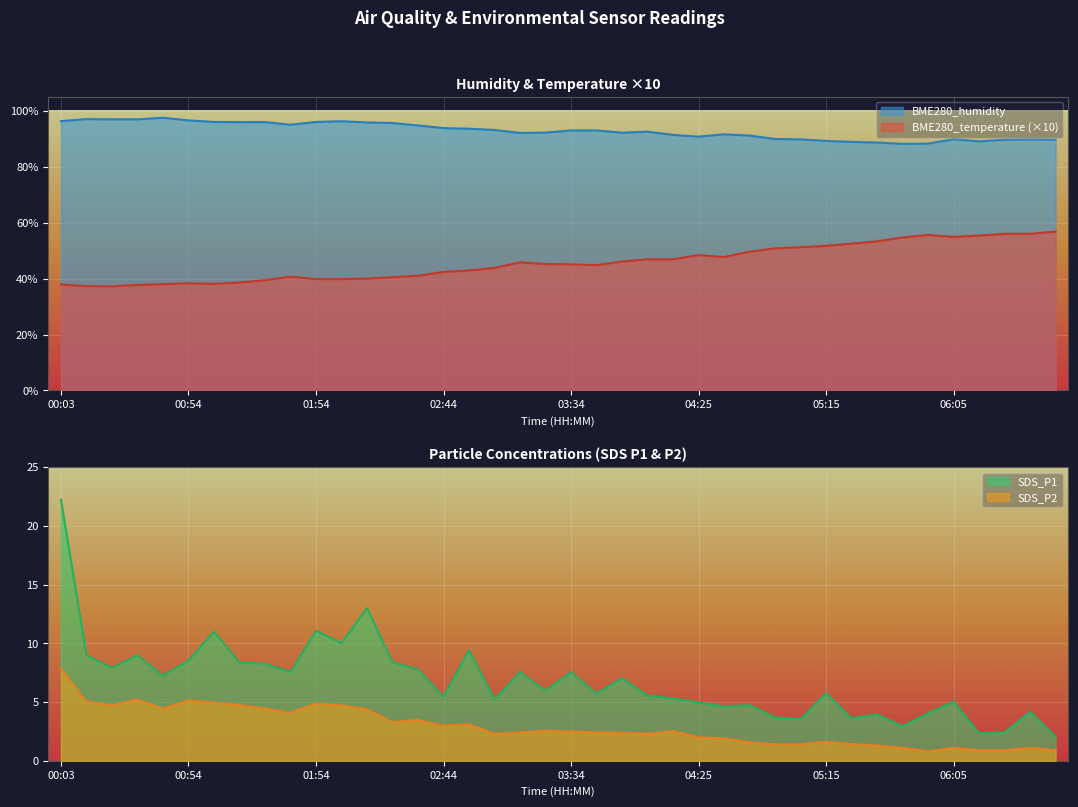

At 00:44, list the series in order from largest to smallest.

BME280_humidity, BME280_temperature, SDS_P1, SDS_P2